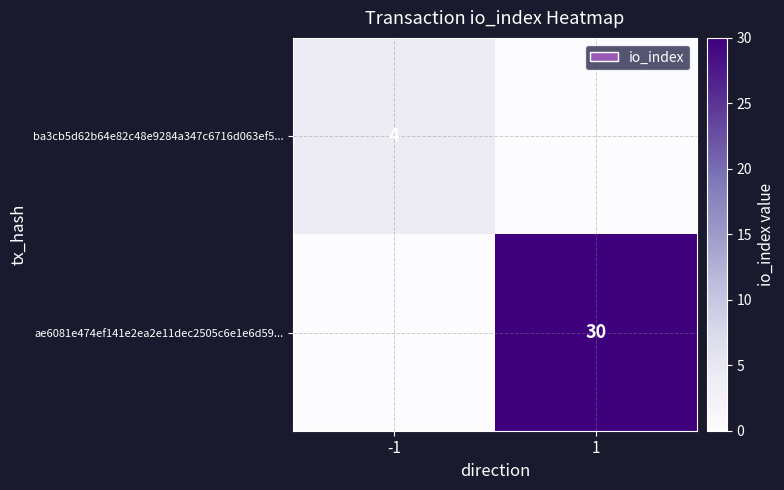

The ba3cb5d62b64e82c48e9284a347c6716d063ef5... series shows 4 at -1. True or false?

True